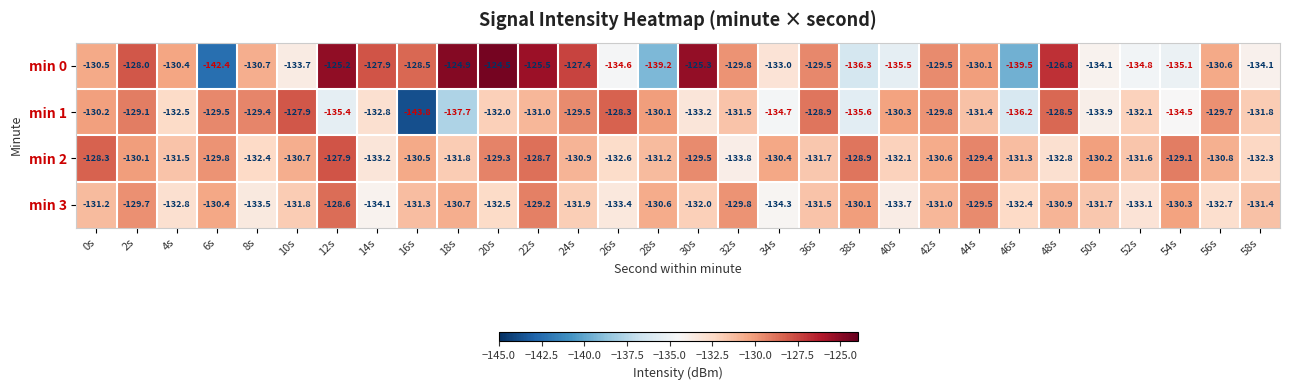

What is the approximate value of min 0 at 24s?

-127.4